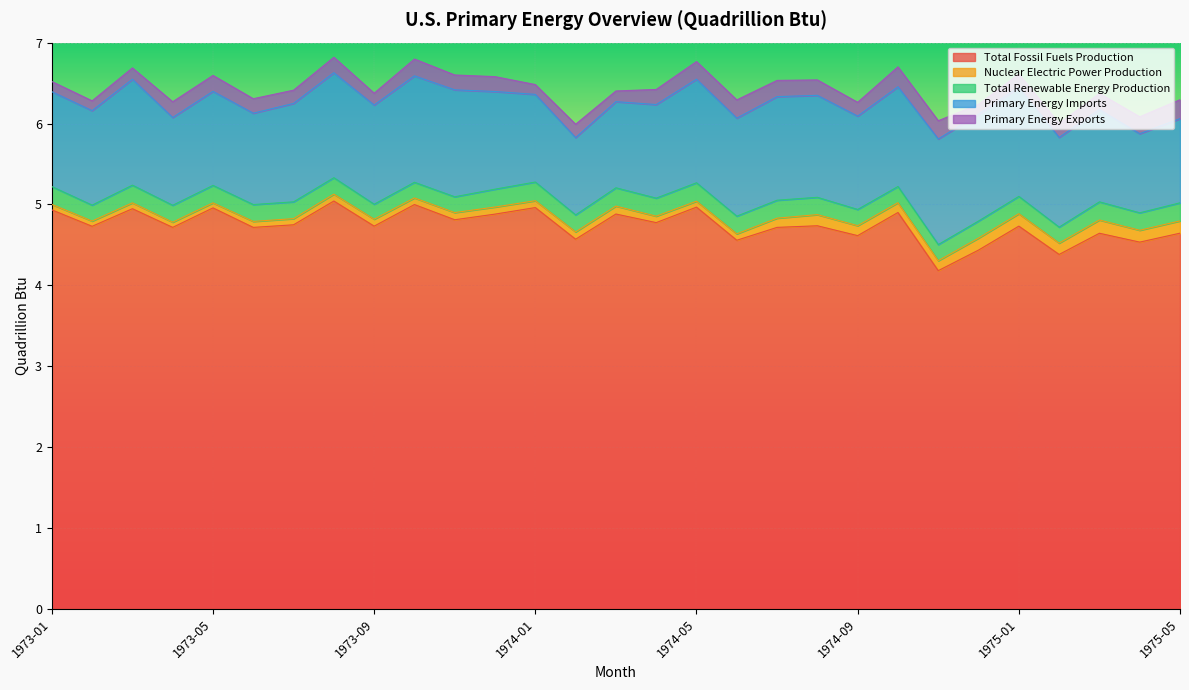

What is the value of the Total Renewable Energy Production point at the 8th from the left?

0.2